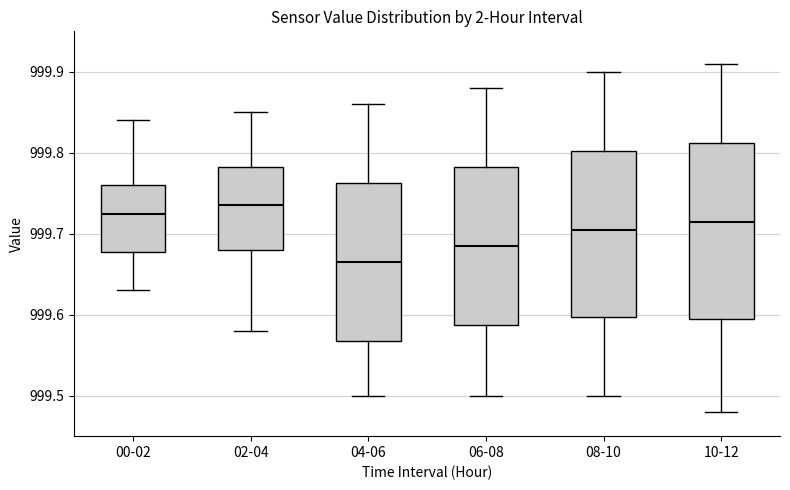

Where is the upper edge of the box for 02-04 on the y-axis? The values are not printed on the chart, so give them approximately, as read against the axis.

999.78